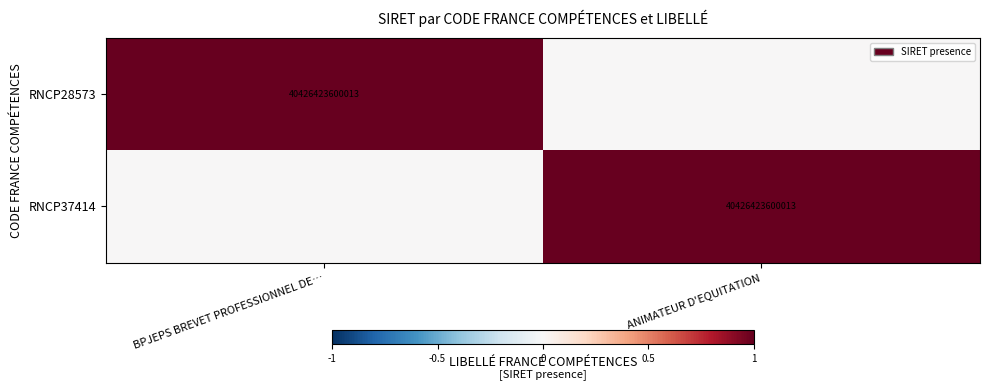

True or false: RNCP28573 has a value of 40426423600013 at BPJEPS BREVET PROFESSIONNEL DE….

True